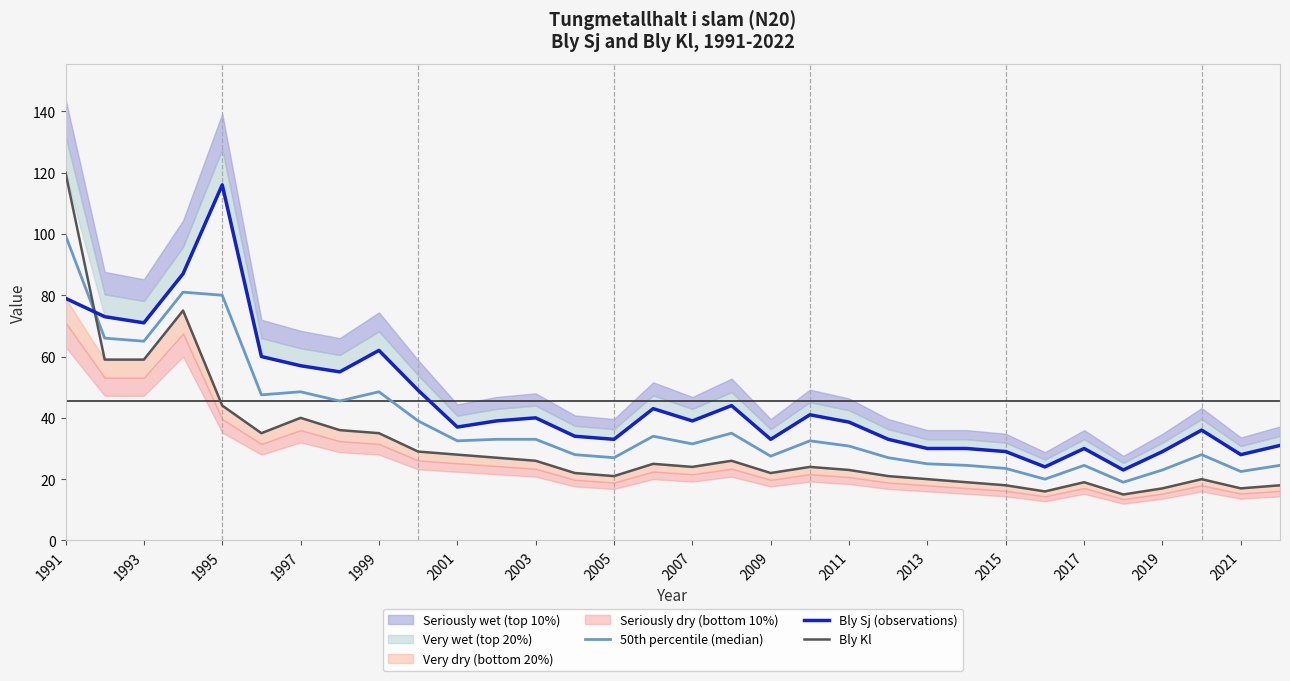

Which series ends up on top after the final intersection of Bly Sj (observations) and Bly Kl?

Bly Sj (observations)